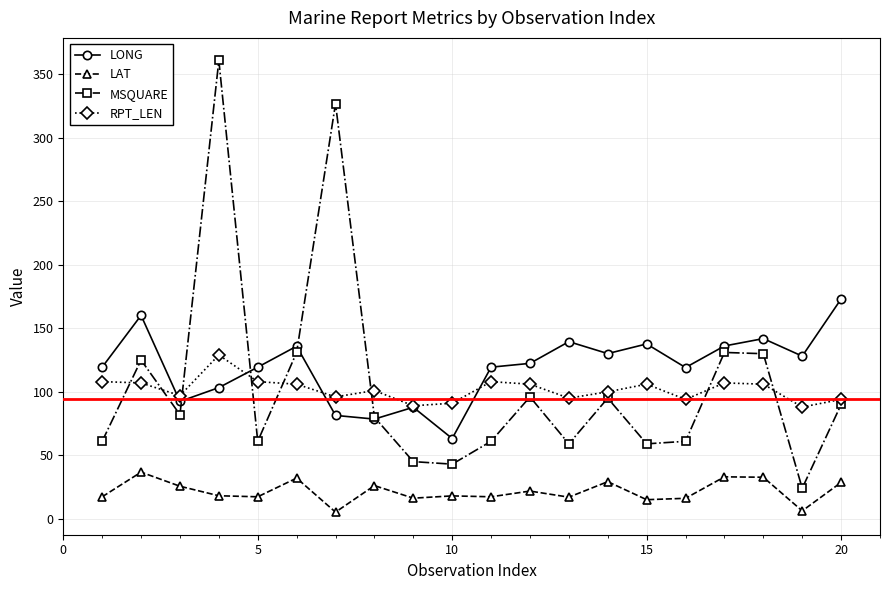

What is the value of the MSQUARE point at the 11th from the left?

61.0